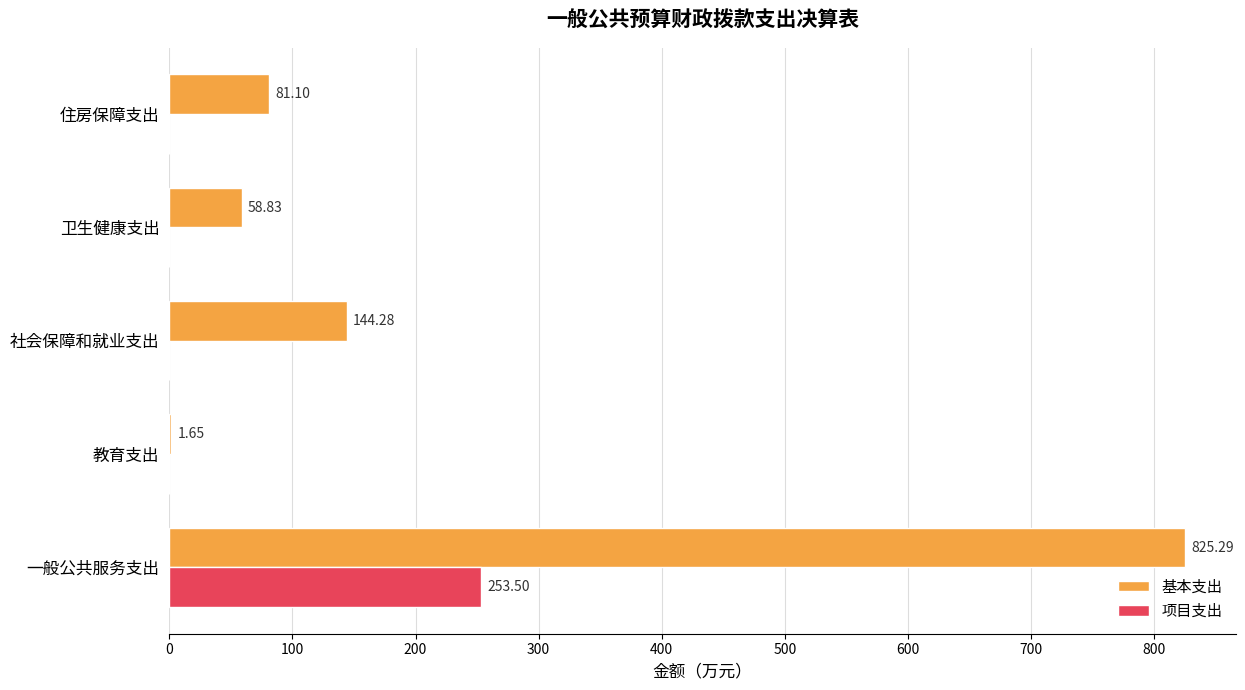

What is the total value across all series at 卫生健康支出?

58.8